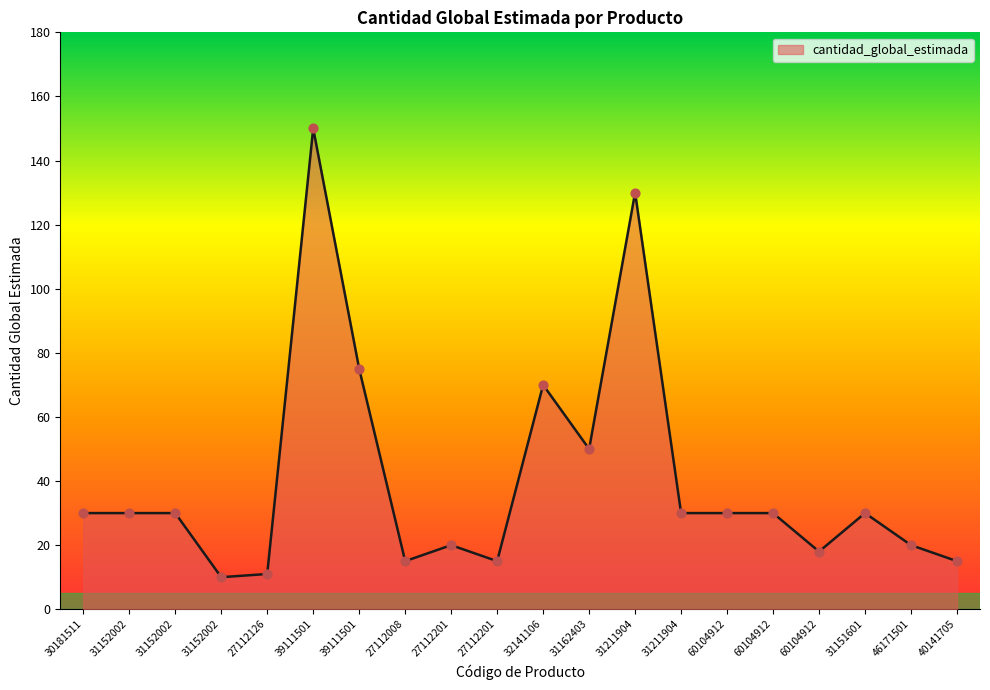

Between 39111501 and 60104912, which is larger?

39111501